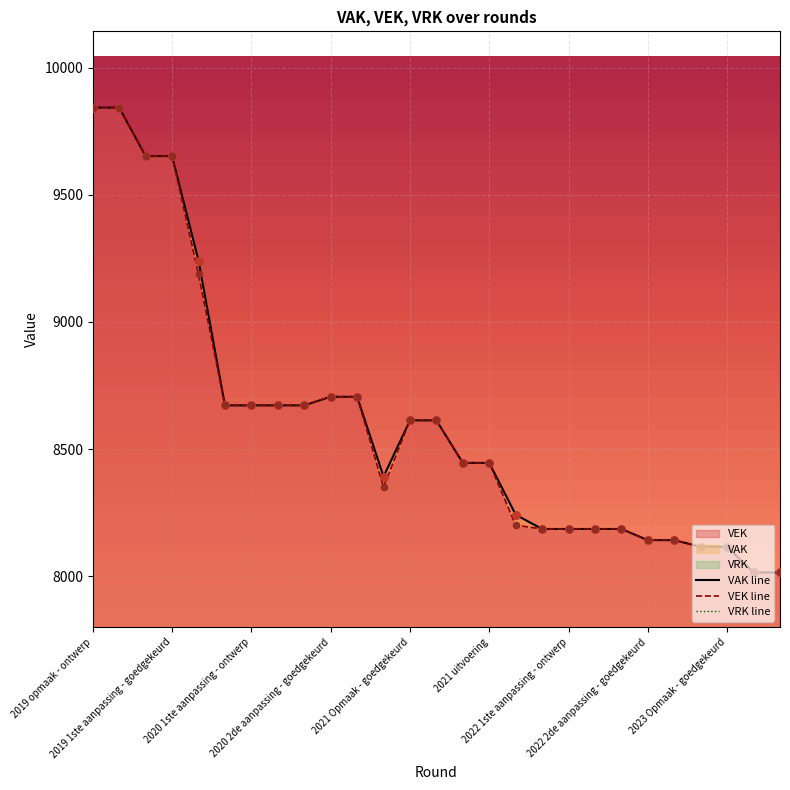

Which series has the largest total across all categories?

VAK line